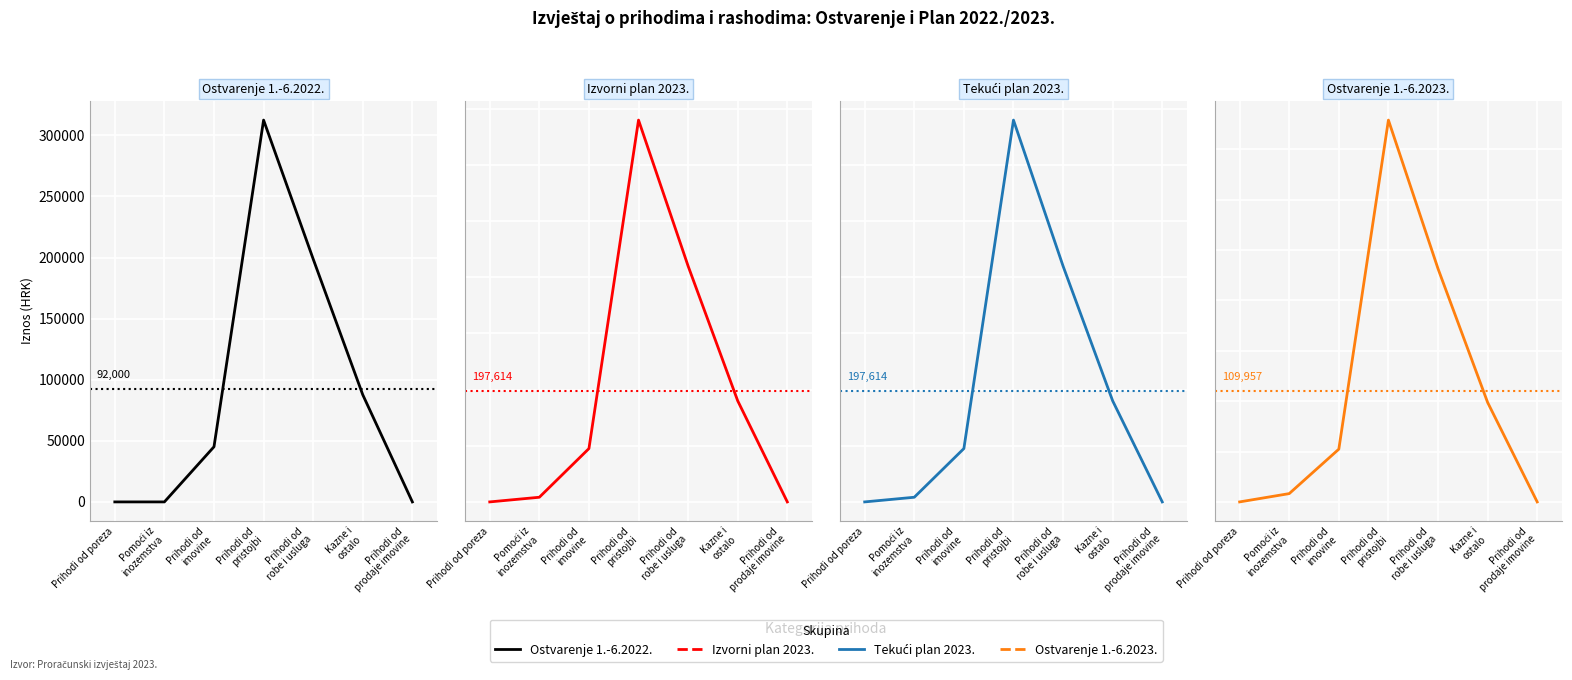

Which category has the lowest value in the Ostvarenje 1.-6.2023. series?

Prihodi od poreza